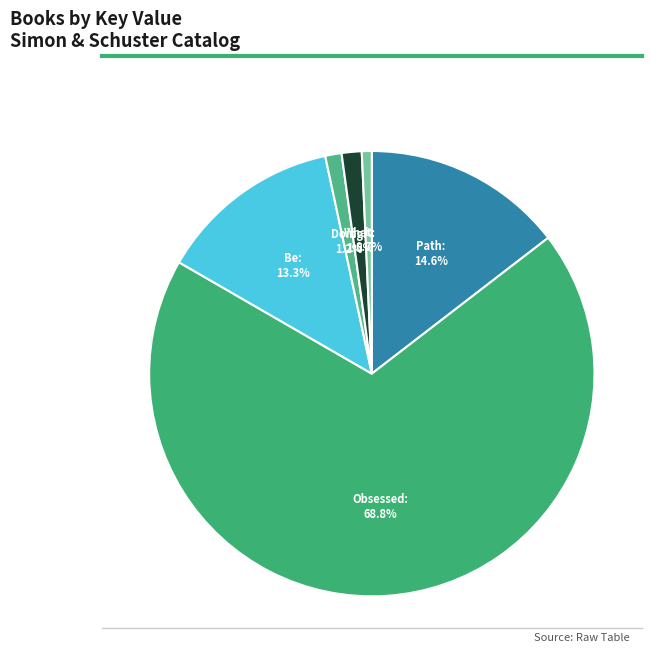

Is there any slice that represents more than half of the pie?

Yes